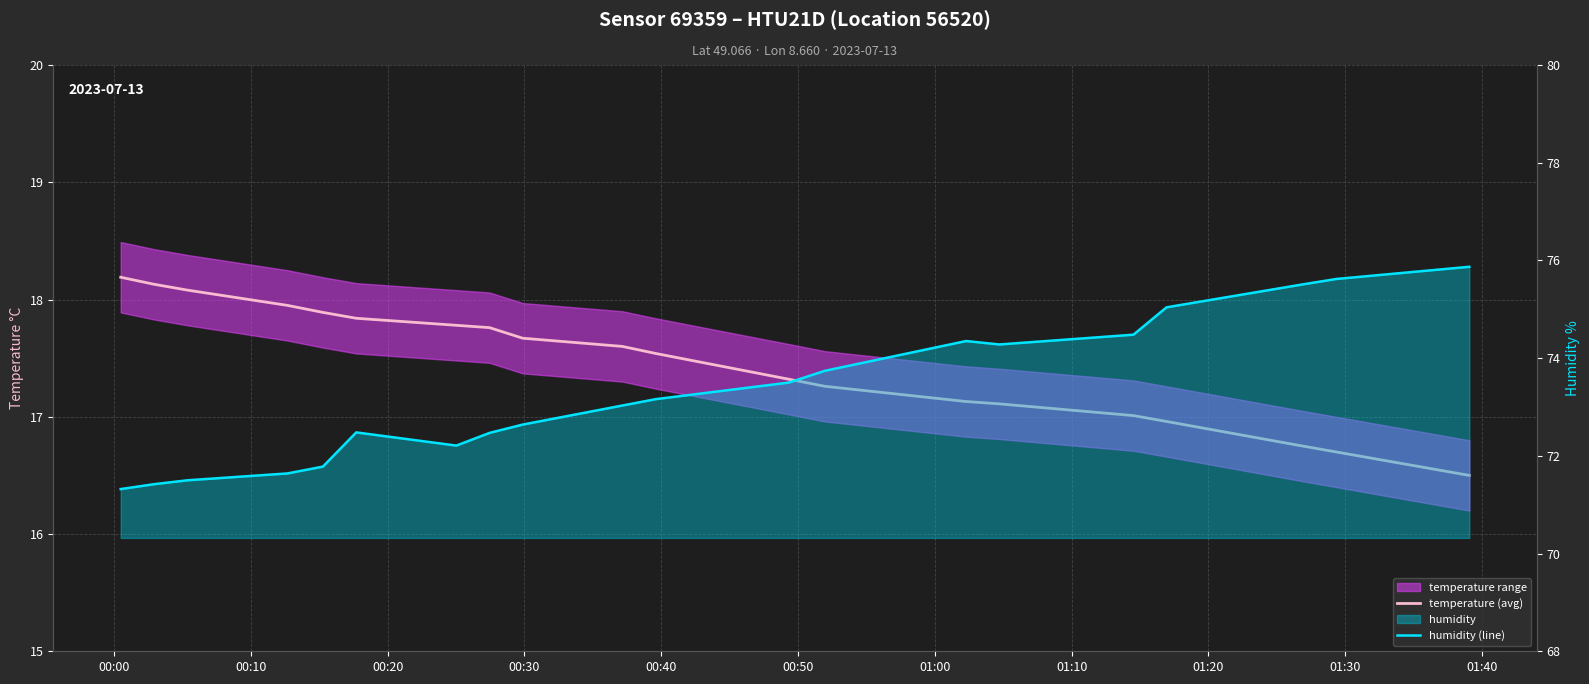

True or false: temperature (avg) and humidity (line) intersect in this chart.

False